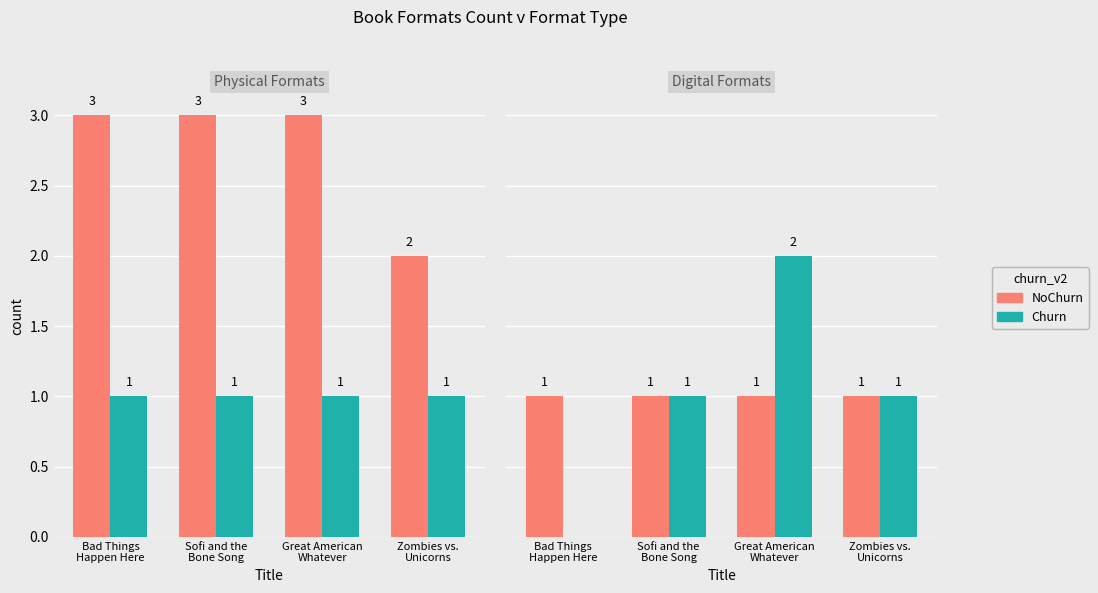

Which series has the largest range (max minus min)?

Churn